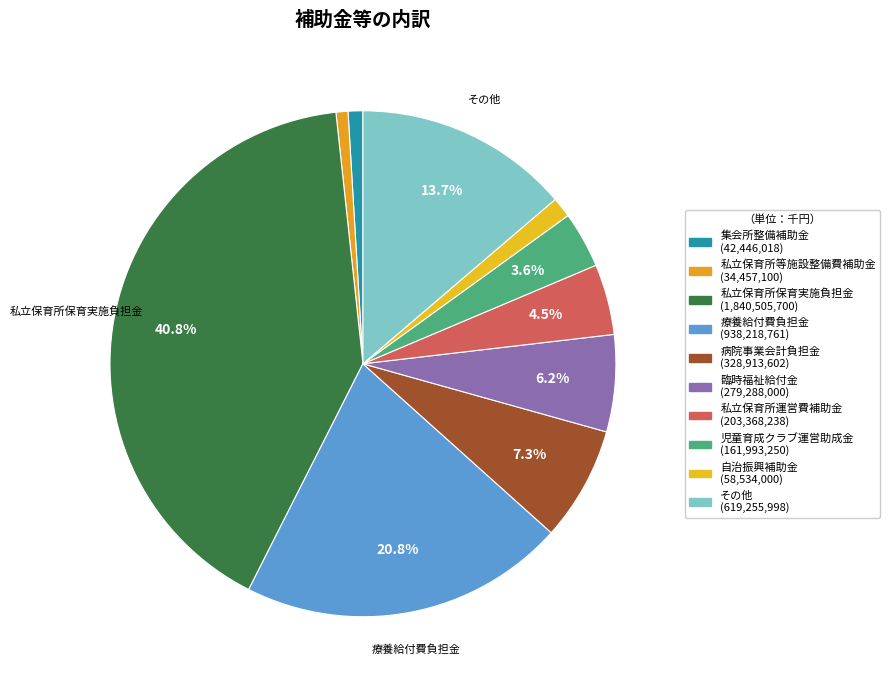

What is the smallest slice in the pie chart?

私立保育所等施設整備費補助金